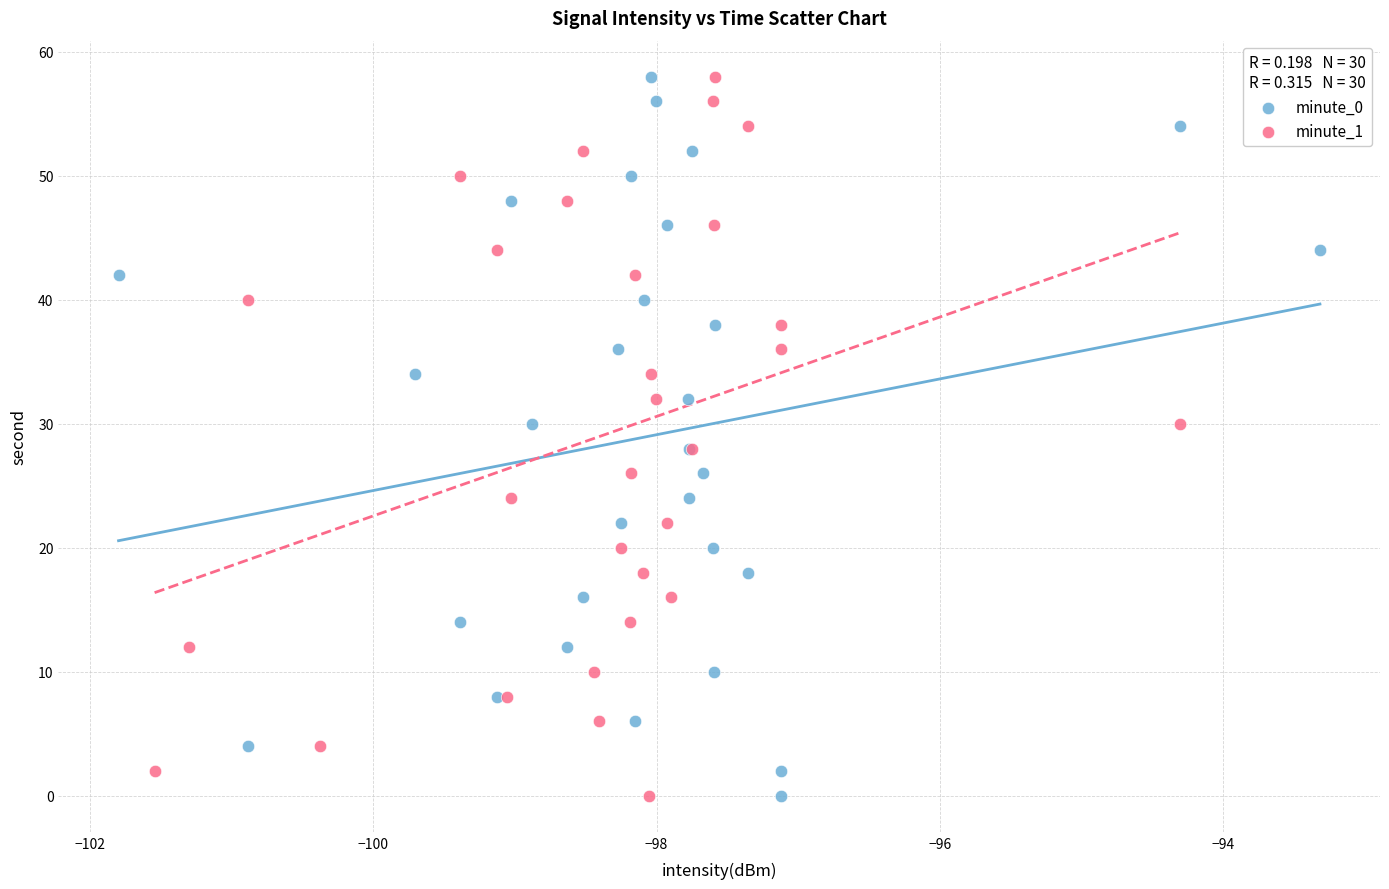

What are all the series names shown in the legend?

minute_0, minute_1